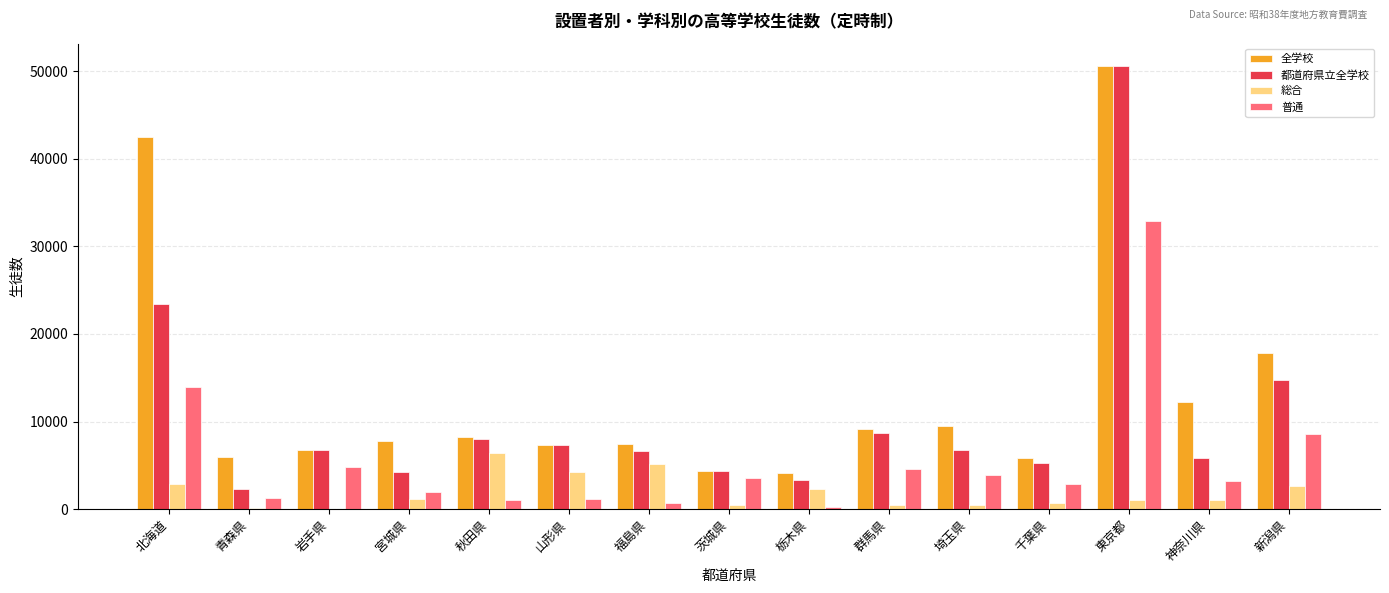

True or false: 全学校 has a value of 2407 at 福島県.

False